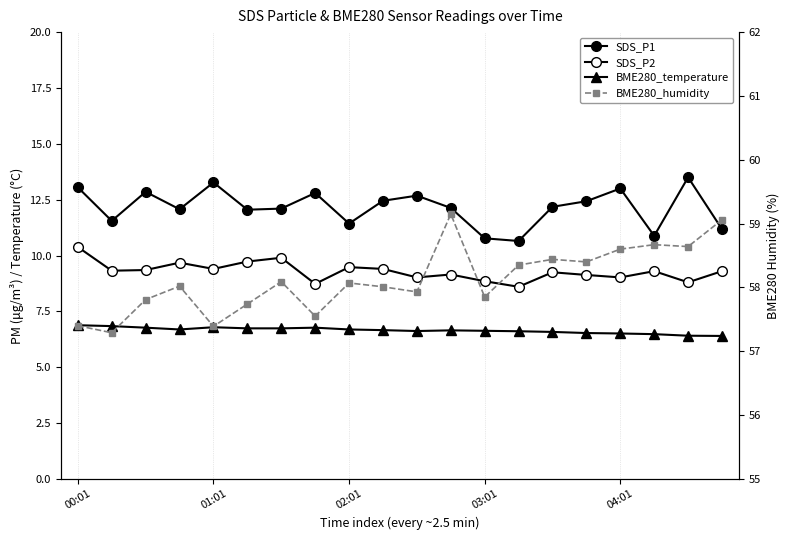

Is it true that BME280_humidity equals 58.1 at 02:01?

True